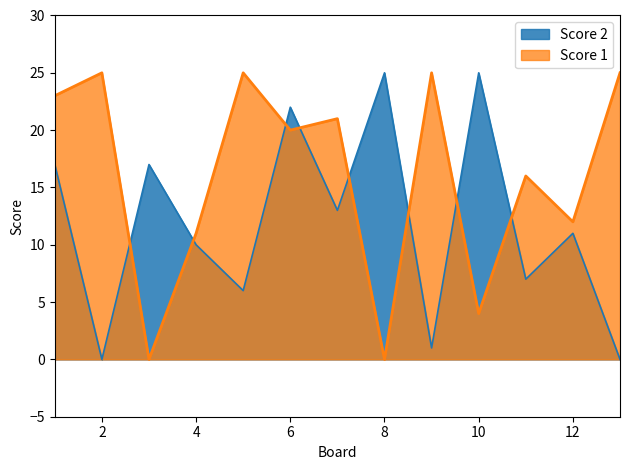

The value of Score 1 at 2 is 42. True or false?

False